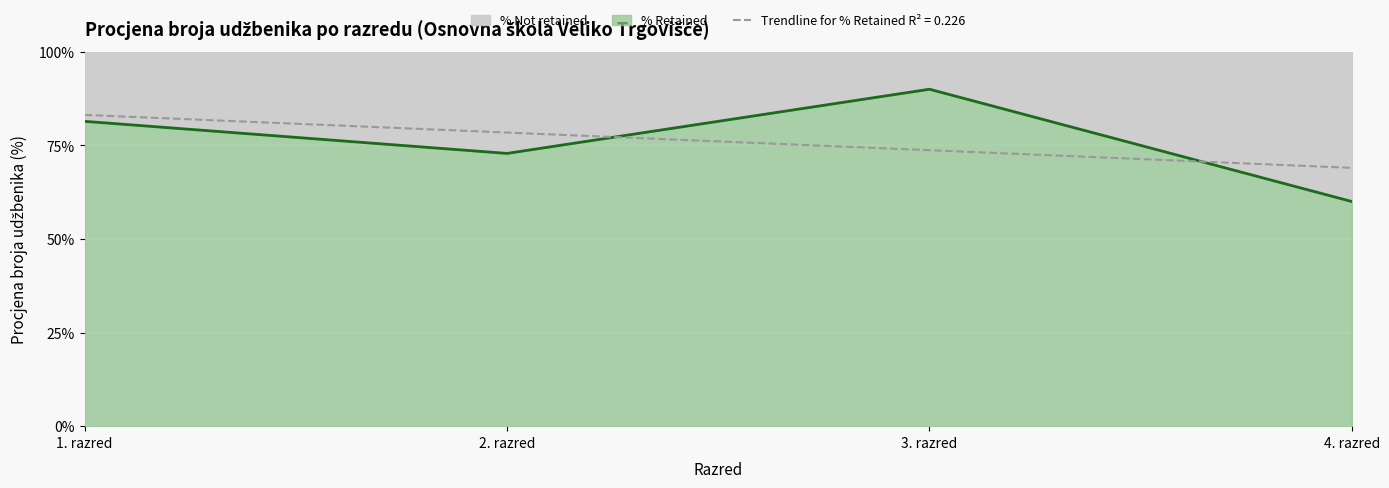

The chart shows a value of 60.0 at 4. razred. True or false?

True